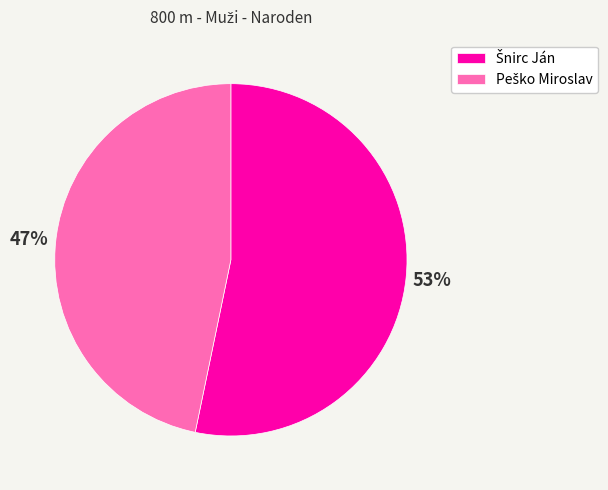

Does any single category account for the majority?

Yes